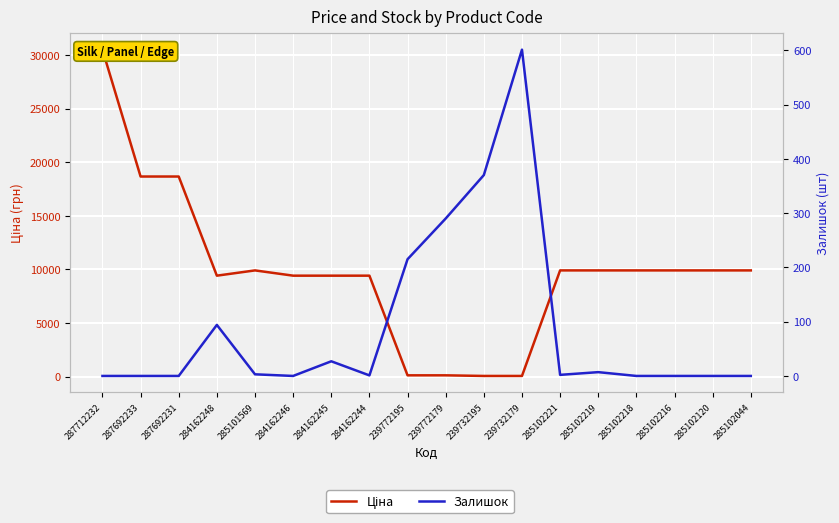

Read the Залишок value at 284162244.

1.0